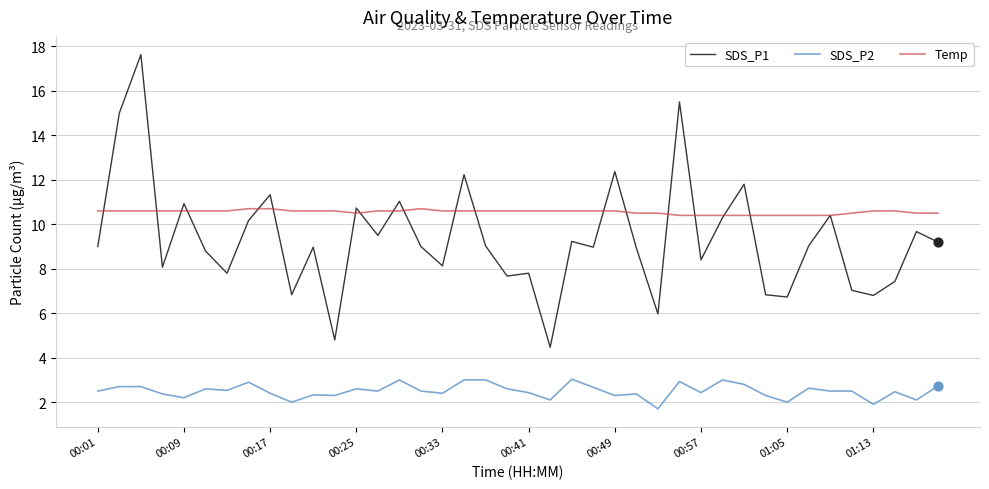

At how many categories does at least one series exceed 14?

3